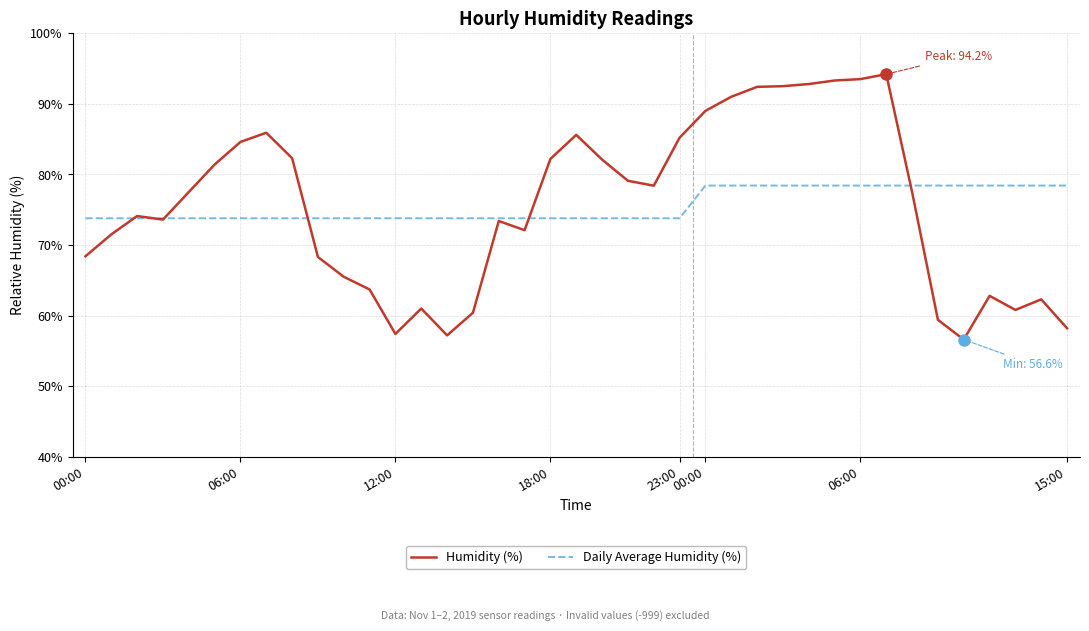

What is the highest value of the Daily Average Humidity (%) series?

78.4